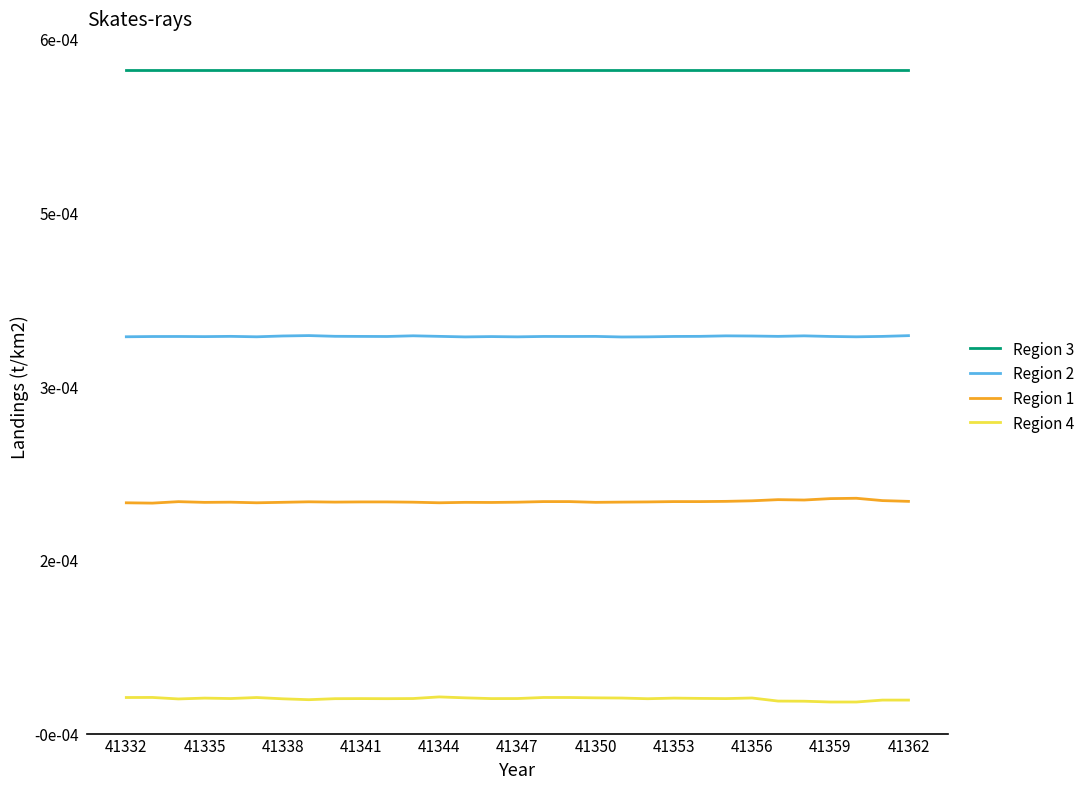

Does the chart have visible grid lines?

No